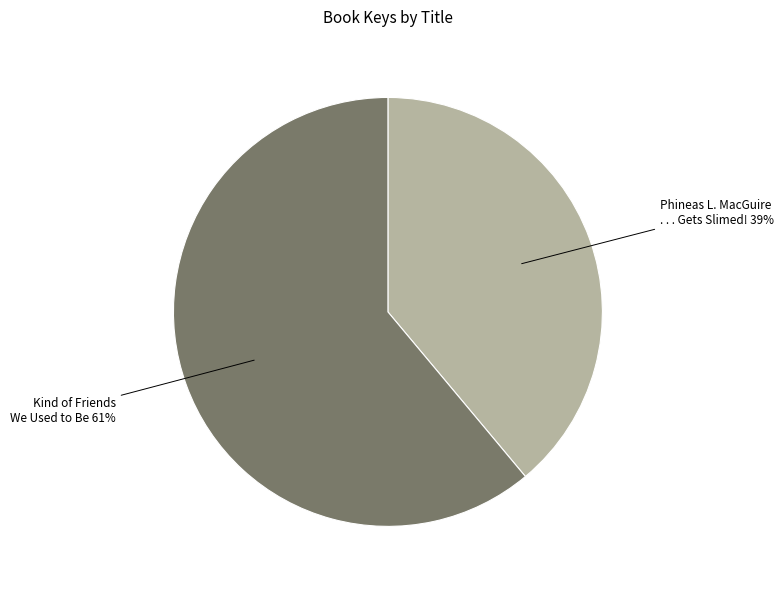

Does any single category account for the majority?

Yes